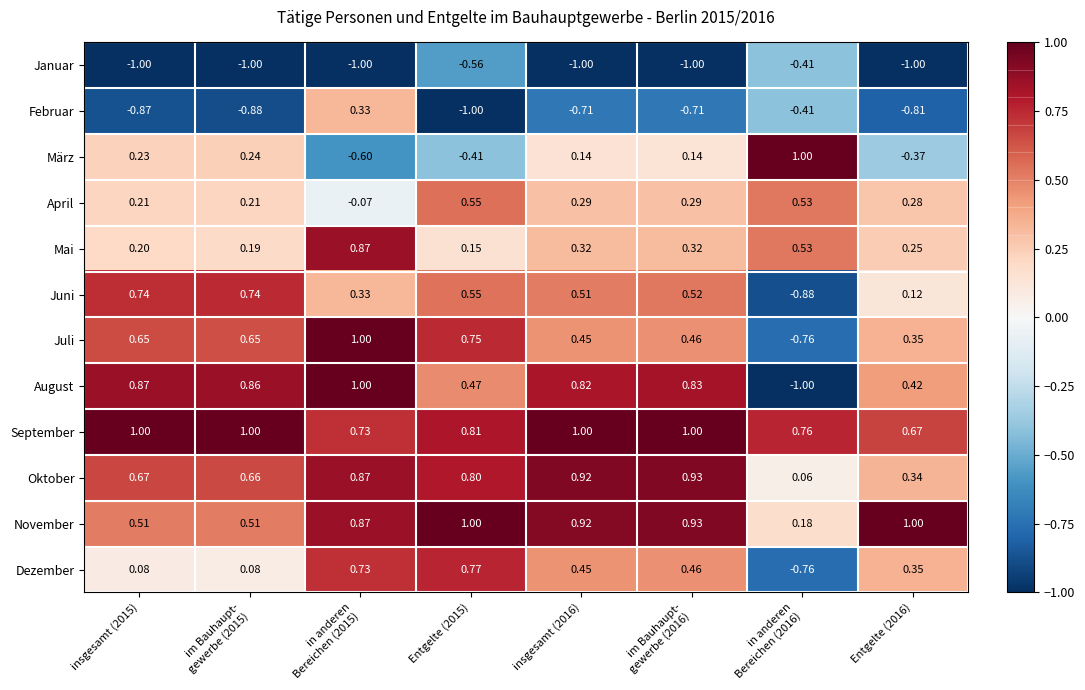

Which series has the largest range (max minus min)?

August